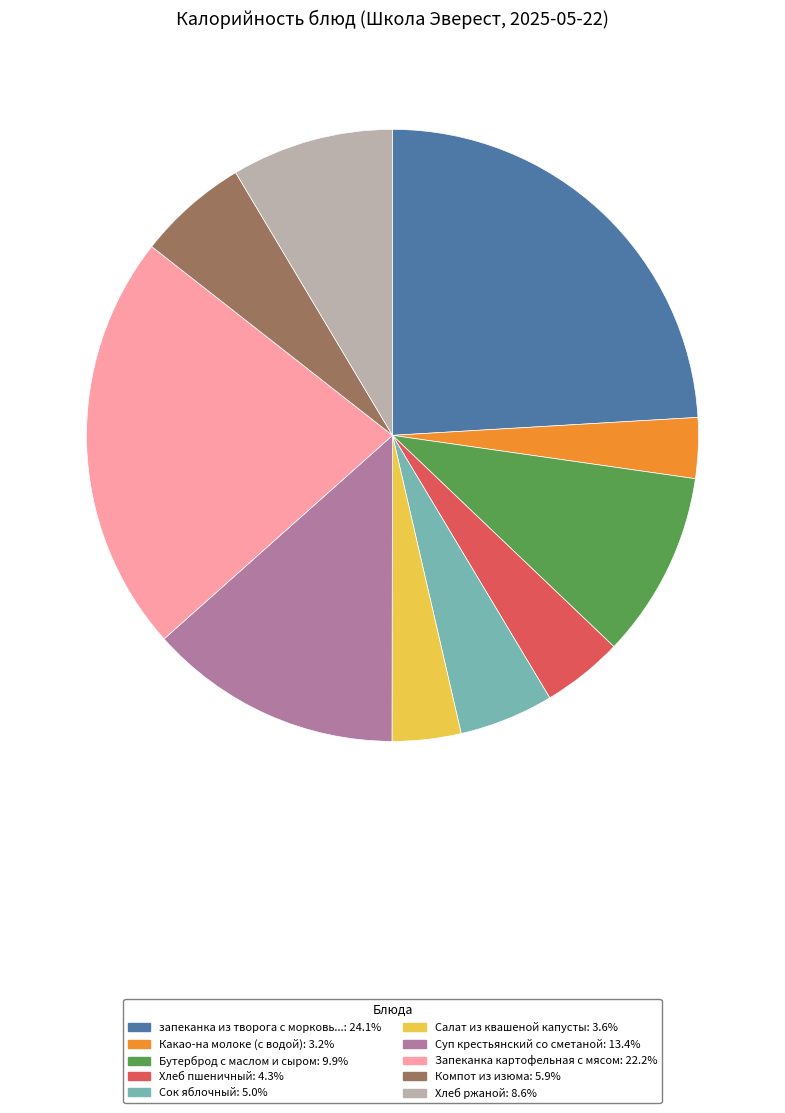

Does any single category account for the majority?

No